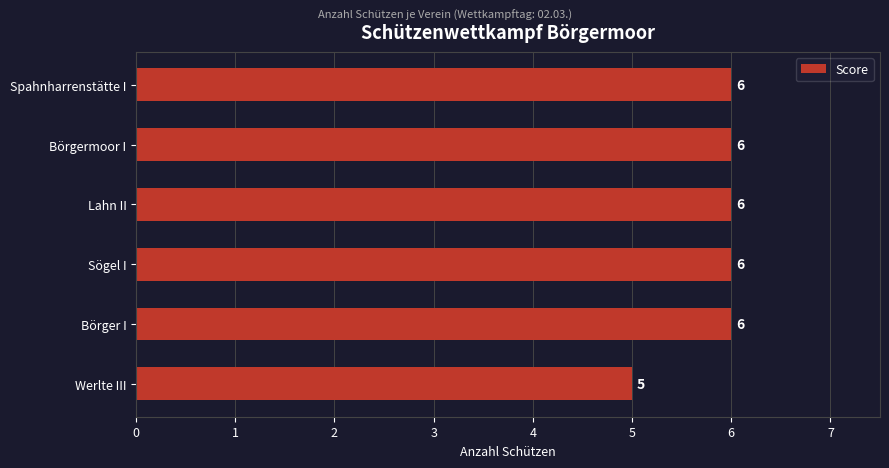

What is the sum of the values at Sögel I and Spahnharrenstätte I?

12